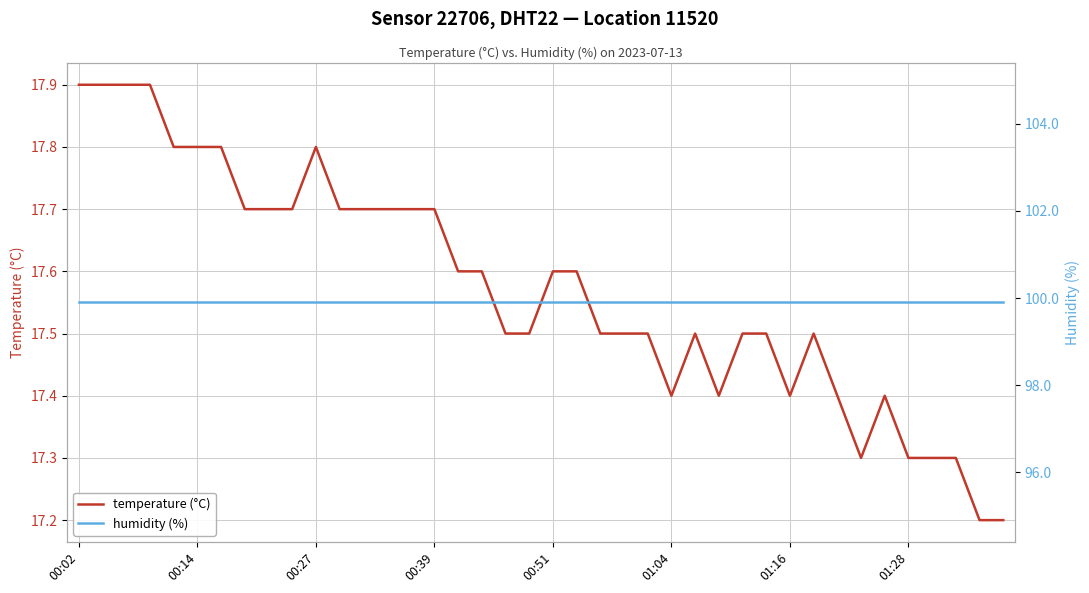

True or false: humidity (%) has a value of 51.1 at 00:02.

False